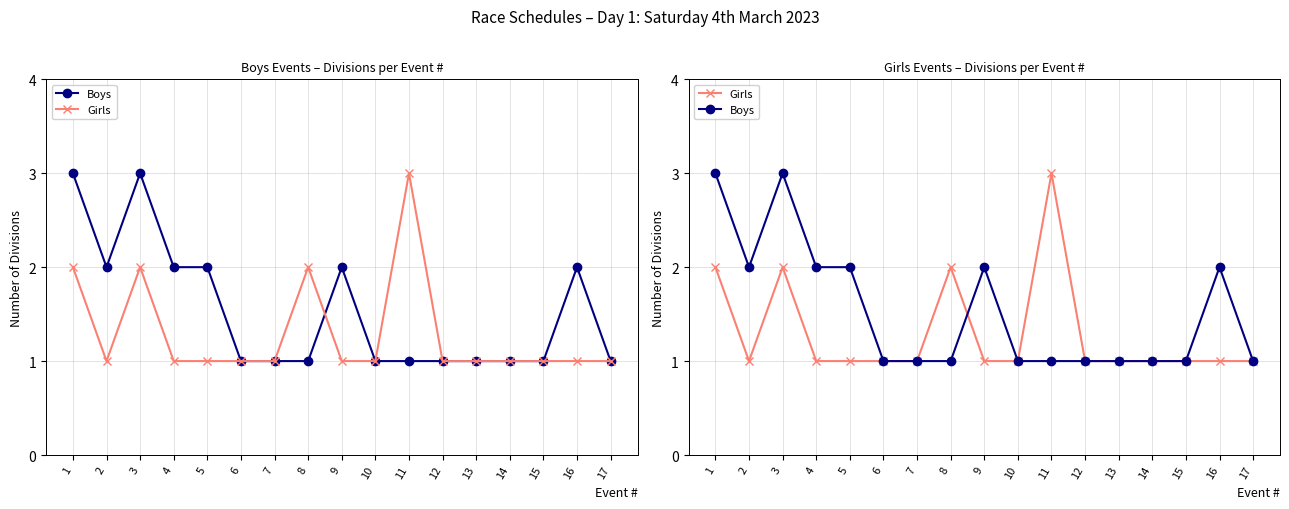

True or false: Boys has a value of 1 at 1.

False